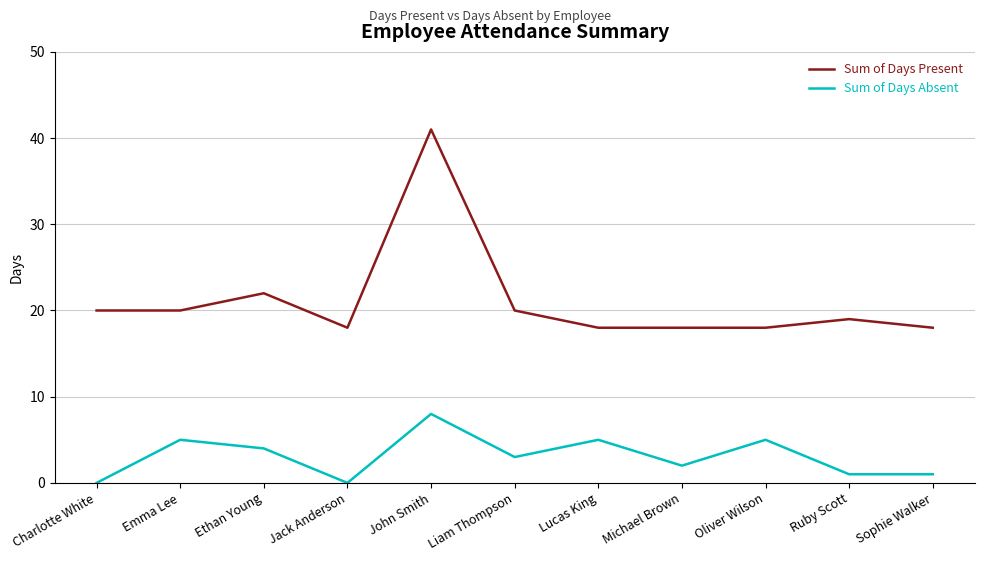

True or false: Sum of Days Present has a value of 41 at John Smith.

True